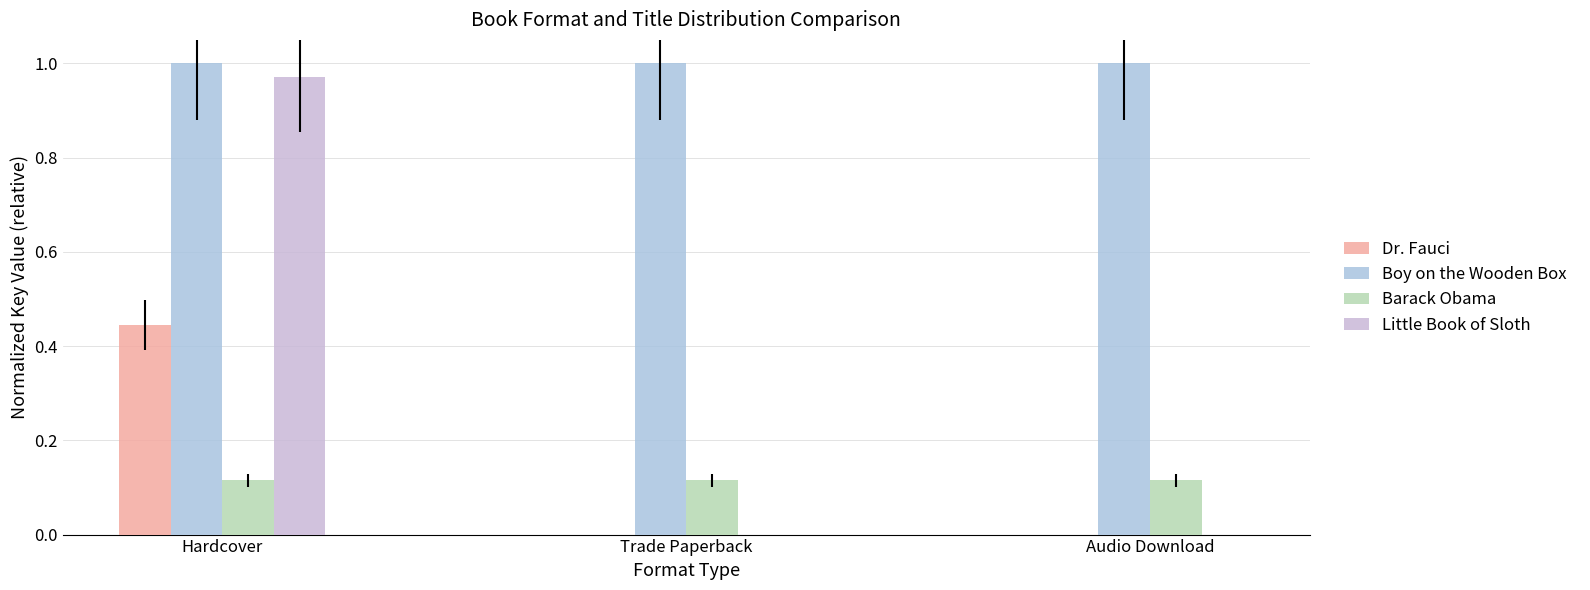

What is the highest value of the Barack Obama series?

0.1